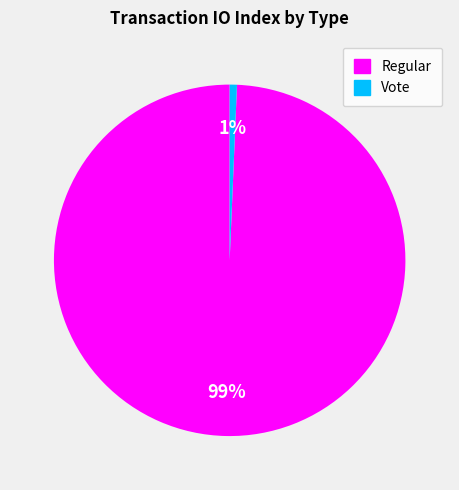

How many slices are in this pie chart?

2